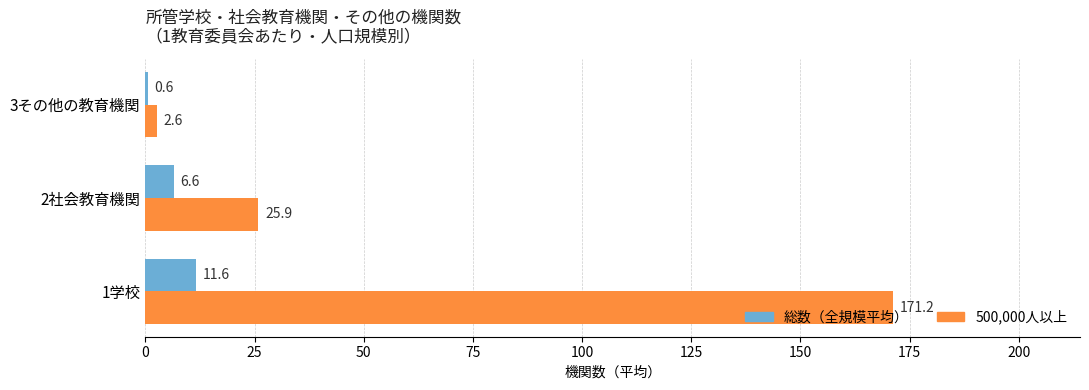

Which series changed the most between 1学校 and 3その他の教育機関?

500,000人以上